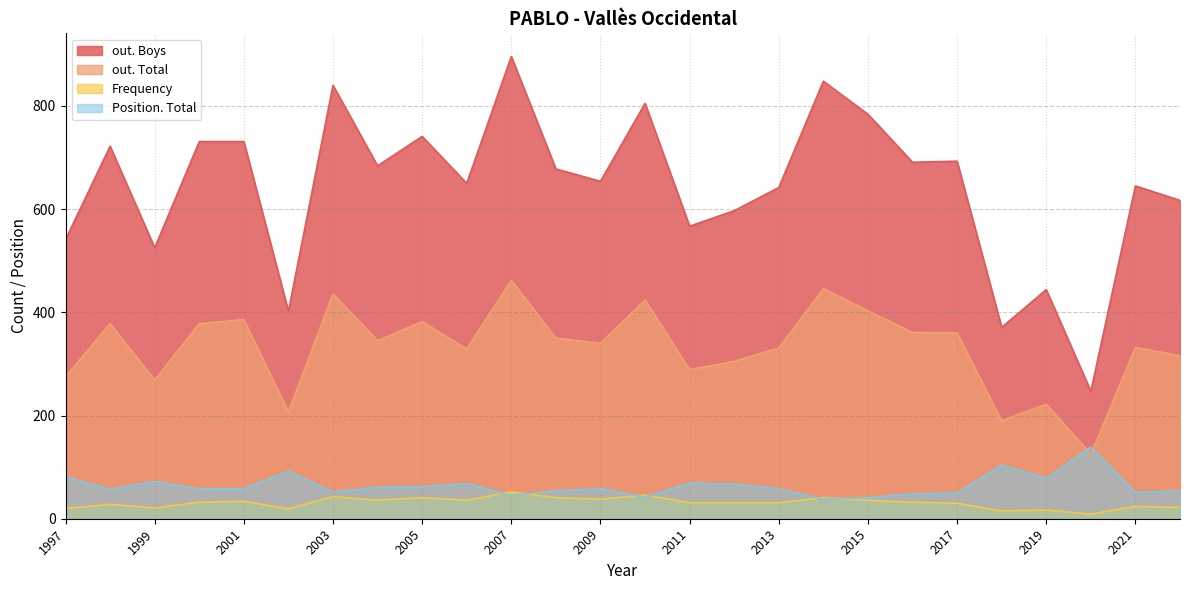

How many intersections are there between Position. Total and out. Total?

2